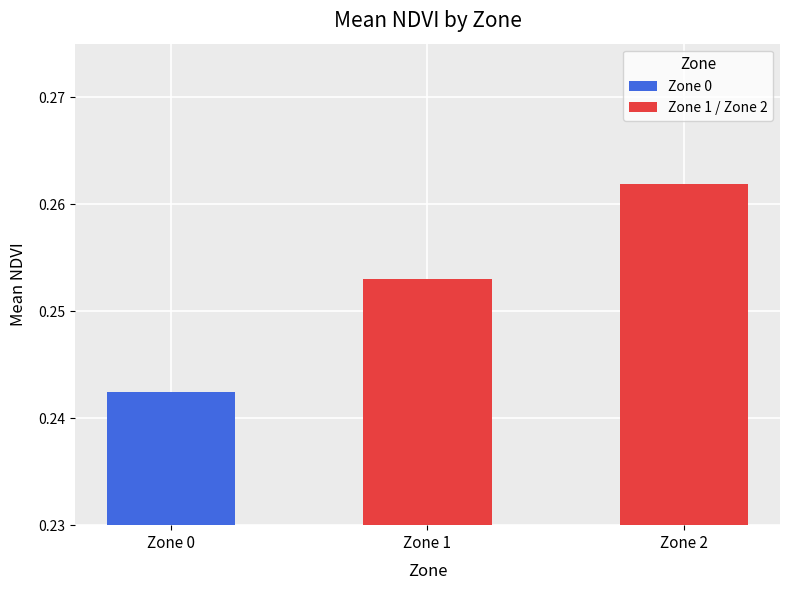

Where is the data nearest to the value 0?

Zone 0